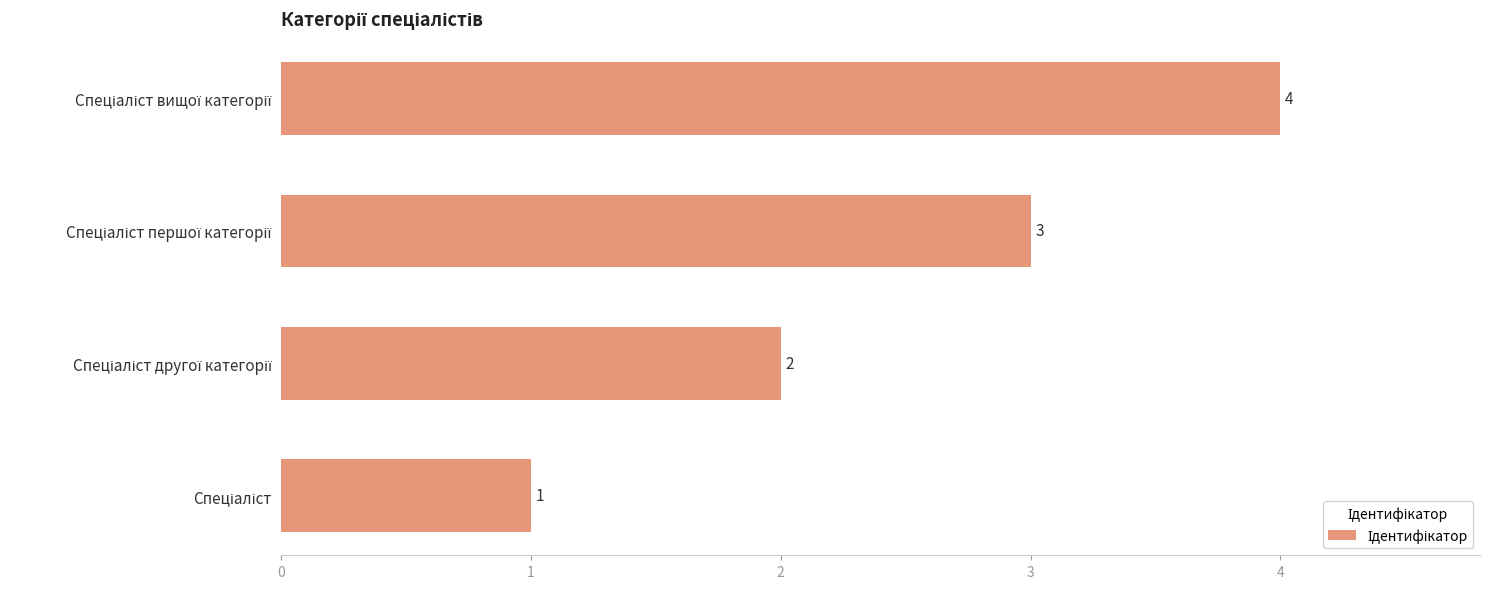

Count the values in the range 2 to 4.

3